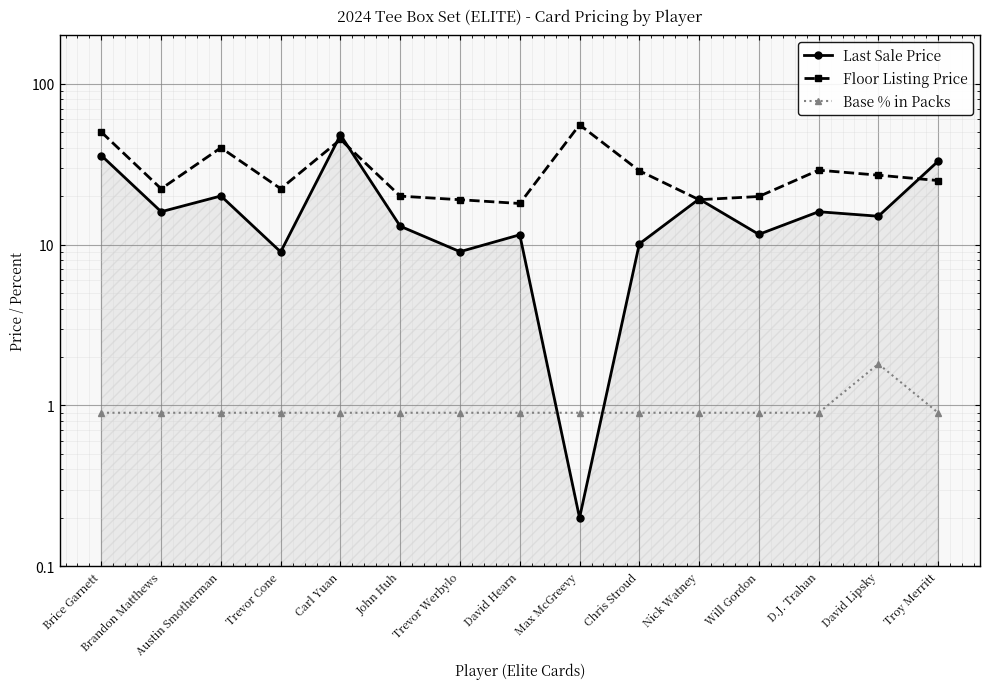

Reading right to left, transcribe all the data shown in this chart.

Last Sale Price: Troy Merritt=33.0	David Lipsky=15.0	D.J. Trahan=16.0	Will Gordon=11.6	Nick Watney=19.2	Chris Stroud=10.1	Max McGreevy=0.2	David Hearn=11.5	Trevor Werbylo=9.0	John Huh=13.0	Carl Yuan=48.0	Trevor Cone=9.0	Austin Smotherman=20.1	Brandon Matthews=16.0	Brice Garnett=35.8
Floor Listing Price: Troy Merritt=25.0	David Lipsky=27.0	D.J. Trahan=29.0	Will Gordon=19.9	Nick Watney=19.0	Chris Stroud=28.8	Max McGreevy=55.6	David Hearn=18.0	Trevor Werbylo=19.0	John Huh=20.0	Carl Yuan=45.0	Trevor Cone=22.2	Austin Smotherman=40.0	Brandon Matthews=22.2	Brice Garnett=50.0
Base % in Packs: Troy Merritt=0.9	David Lipsky=1.8	D.J. Trahan=0.9	Will Gordon=0.9	Nick Watney=0.9	Chris Stroud=0.9	Max McGreevy=0.9	David Hearn=0.9	Trevor Werbylo=0.9	John Huh=0.9	Carl Yuan=0.9	Trevor Cone=0.9	Austin Smotherman=0.9	Brandon Matthews=0.9	Brice Garnett=0.9